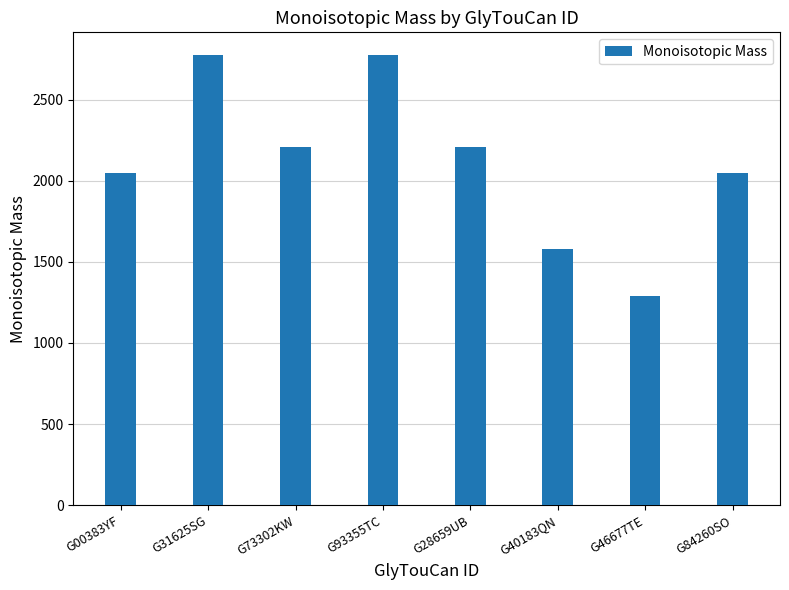

At which label does the data first exceed 2208?

G31625SG